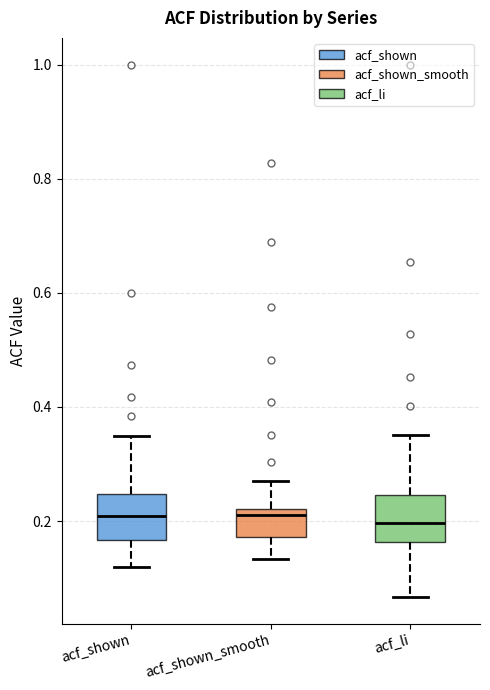

Reading left to right, transcribe this box plot: for each box, give where its median line is, the range the box spans, and where its two whiskers end, as read against the y-axis. The values are not printed on the chart, so give them approximately, as read against the axis.

acf_shown: median 0.20, box 0.16 to 0.24, whiskers 0.12 to 0.34
acf_shown_smooth: median 0.22 (just below the box's upper edge), box 0.18 to 0.22, whiskers 0.14 to 0.28
acf_li: median 0.20, box 0.16 to 0.24, whiskers 0.06 to 0.36